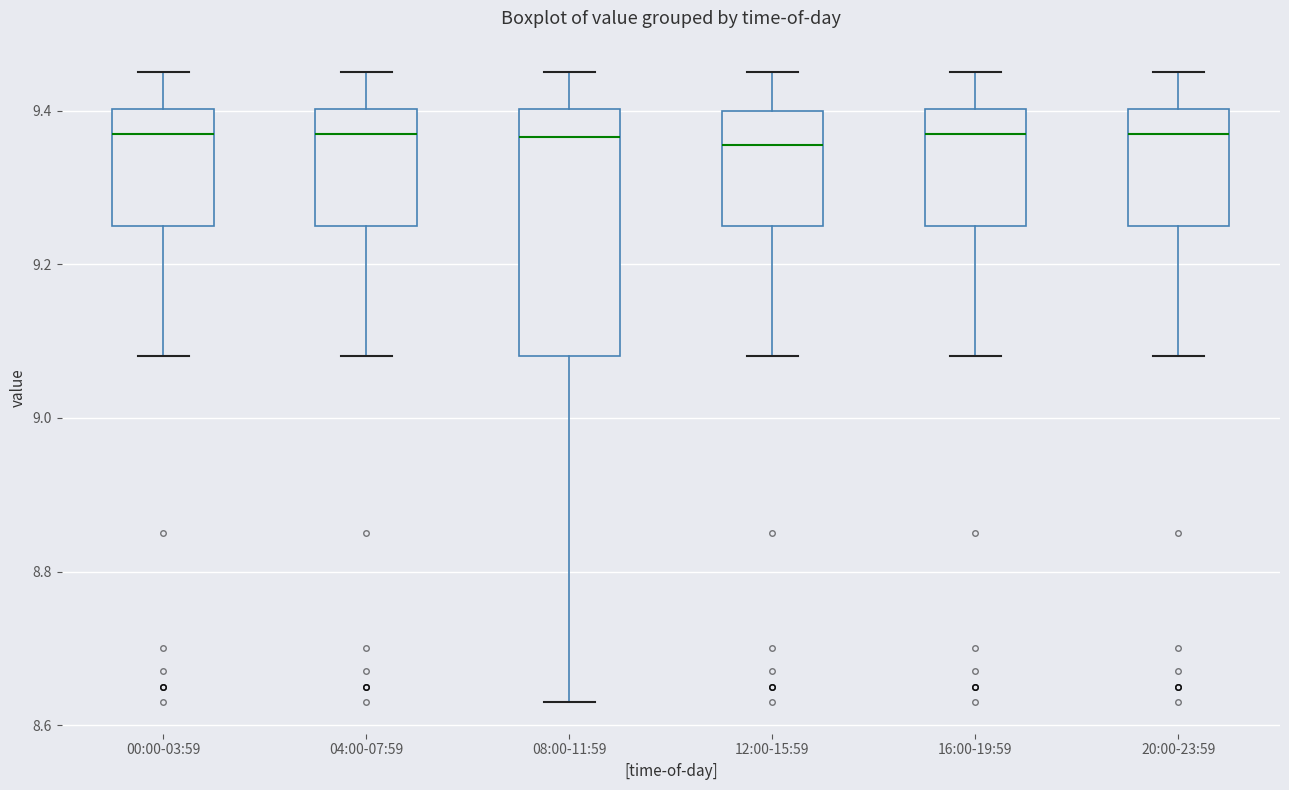

Reading left to right, read every box against the y-axis: the position of its median line, the range the box covers, and the ends of its whiskers. The values are not printed on the chart, so give them approximately, as read against the axis.

00:00-03:59: median 9.38, box 9.26 to 9.40, whiskers 9.08 to 9.46
04:00-07:59: median 9.38, box 9.26 to 9.40, whiskers 9.08 to 9.46
08:00-11:59: median 9.36, box 9.08 to 9.40, whiskers 8.64 to 9.46
12:00-15:59: median 9.36, box 9.26 to 9.40, whiskers 9.08 to 9.46
16:00-19:59: median 9.38, box 9.26 to 9.40, whiskers 9.08 to 9.46
20:00-23:59: median 9.38, box 9.26 to 9.40, whiskers 9.08 to 9.46